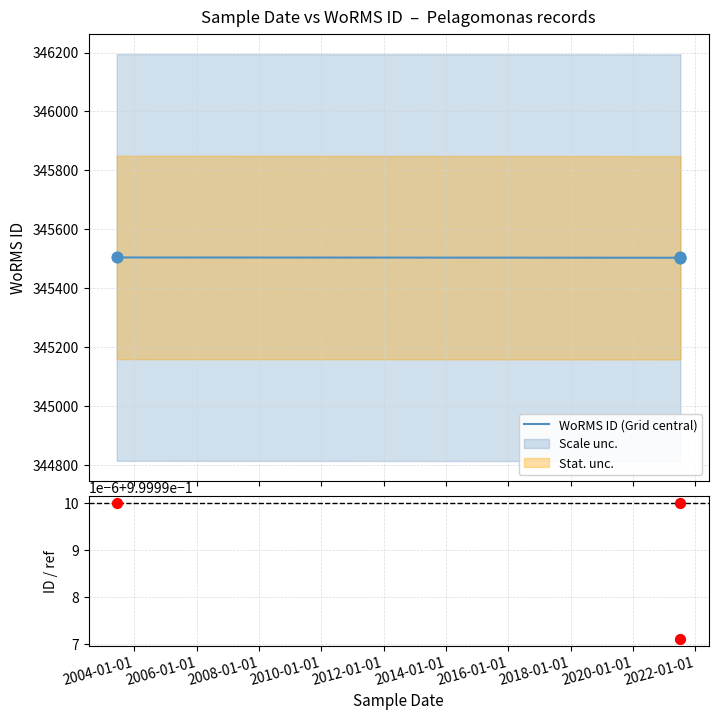

What is the highest value of the WoRMS ID (Grid central) series?

345504